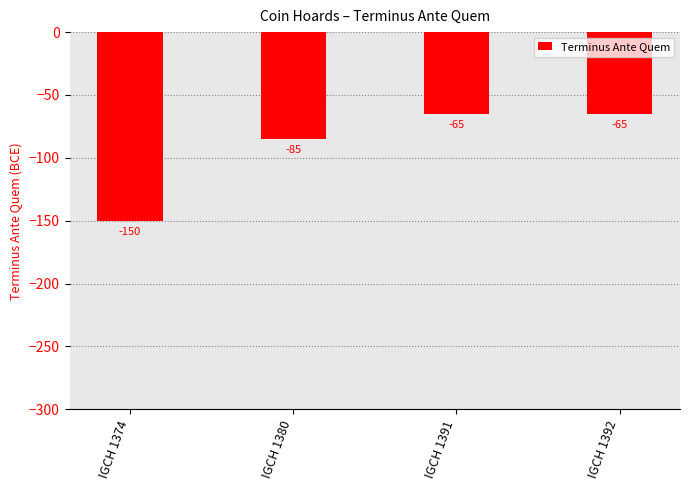

What is the greatest value displayed?

-65